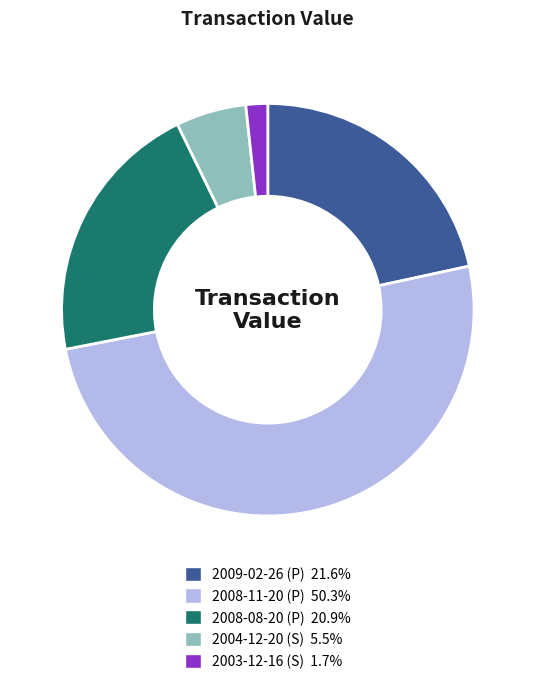

Does 2009-02-26 (P) represent more than half of the total?

No